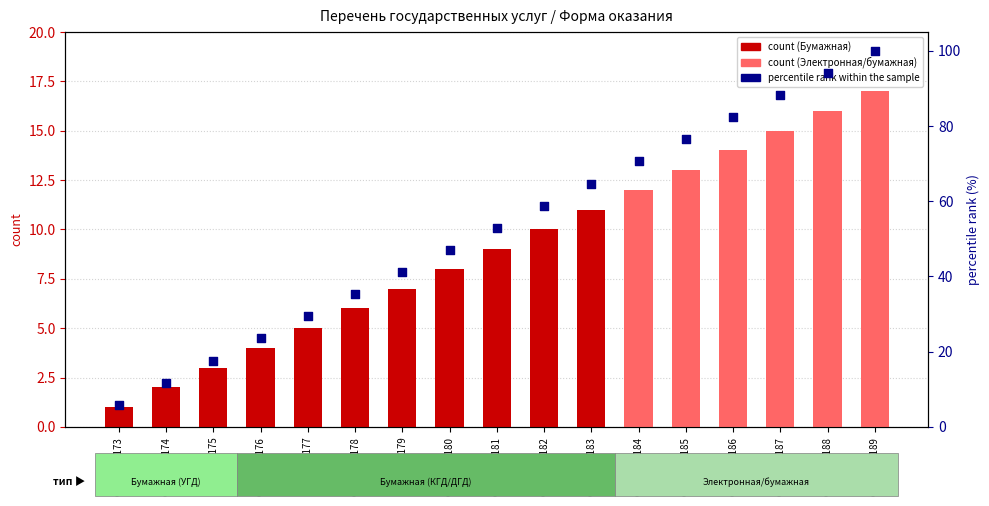

Which series contains the lowest Y value?

count